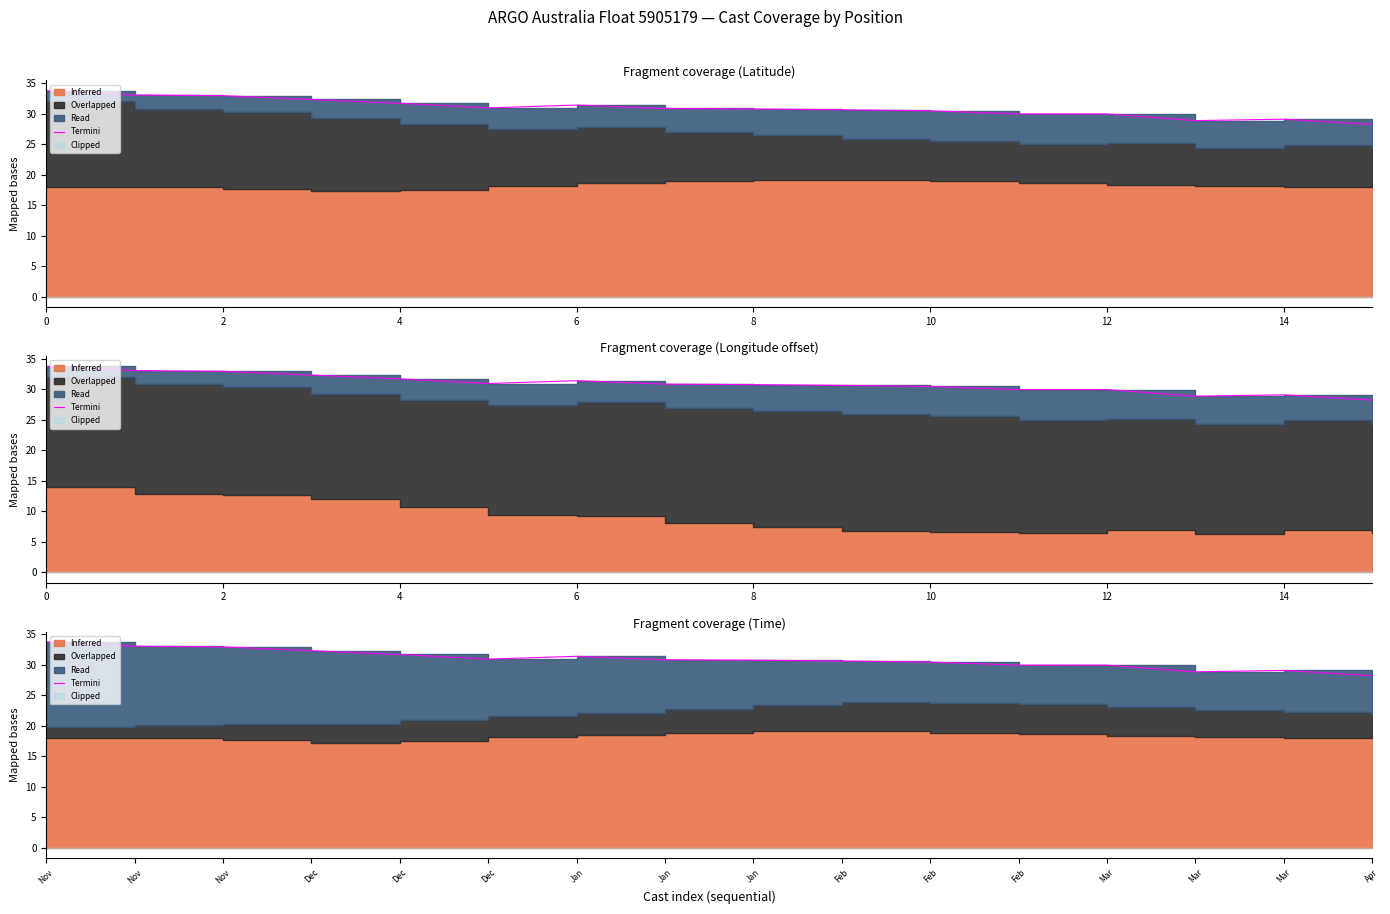

What is the smallest value displayed?

28.2